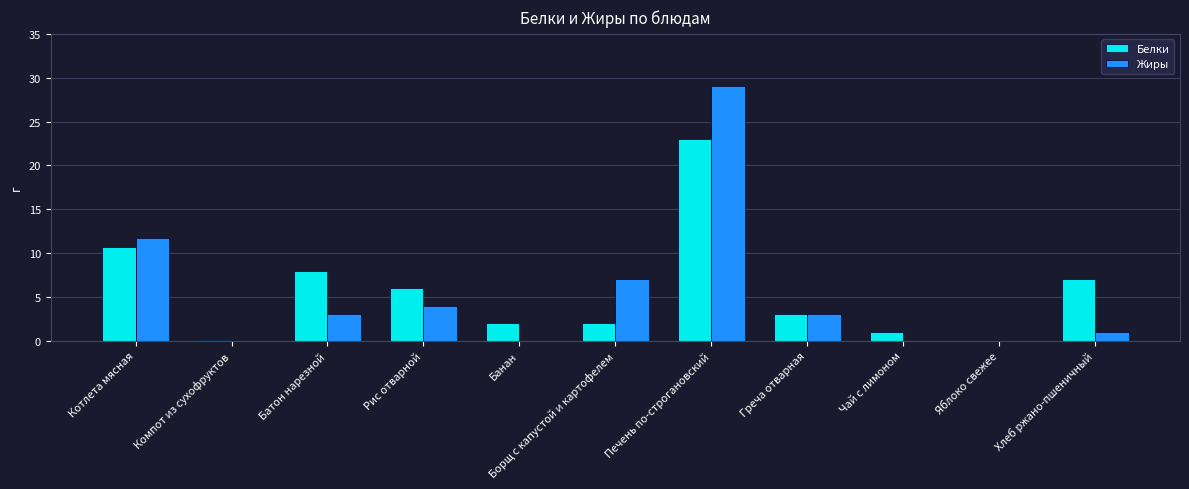

What is the average value of the Жиры series?

5.3